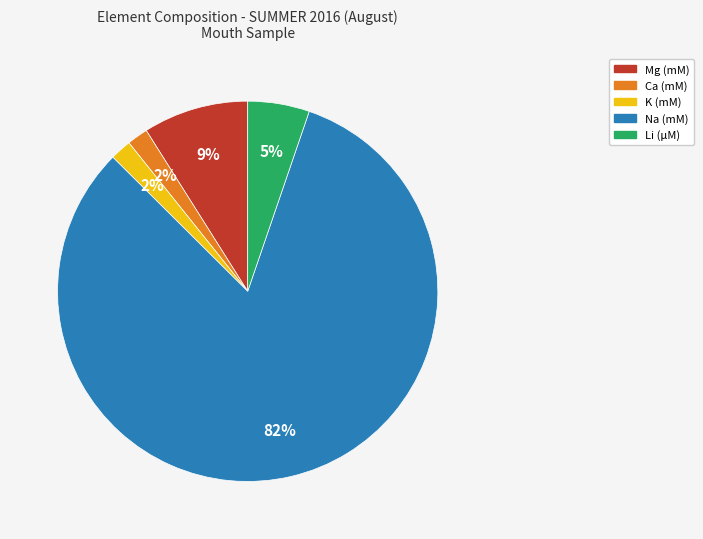

Do Mg and Ca together represent more than half of the pie?

No